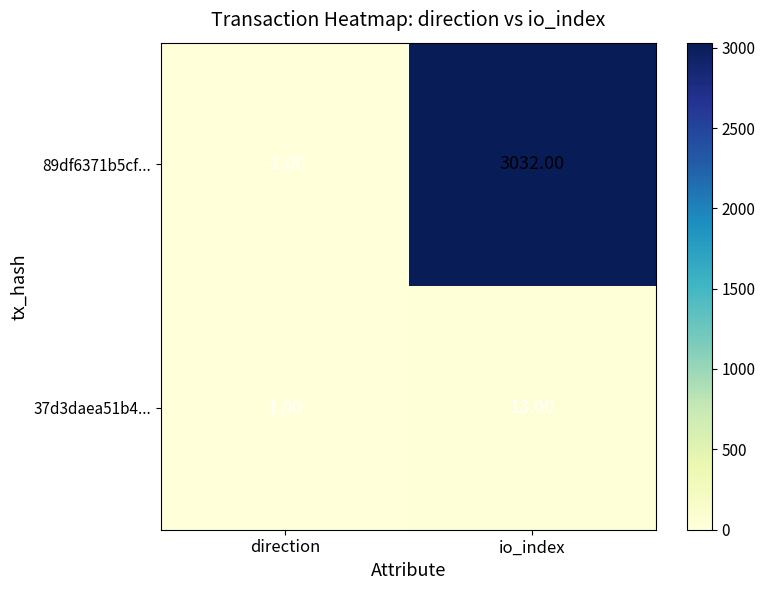

Which label corresponds to the largest value in the chart?

io_index